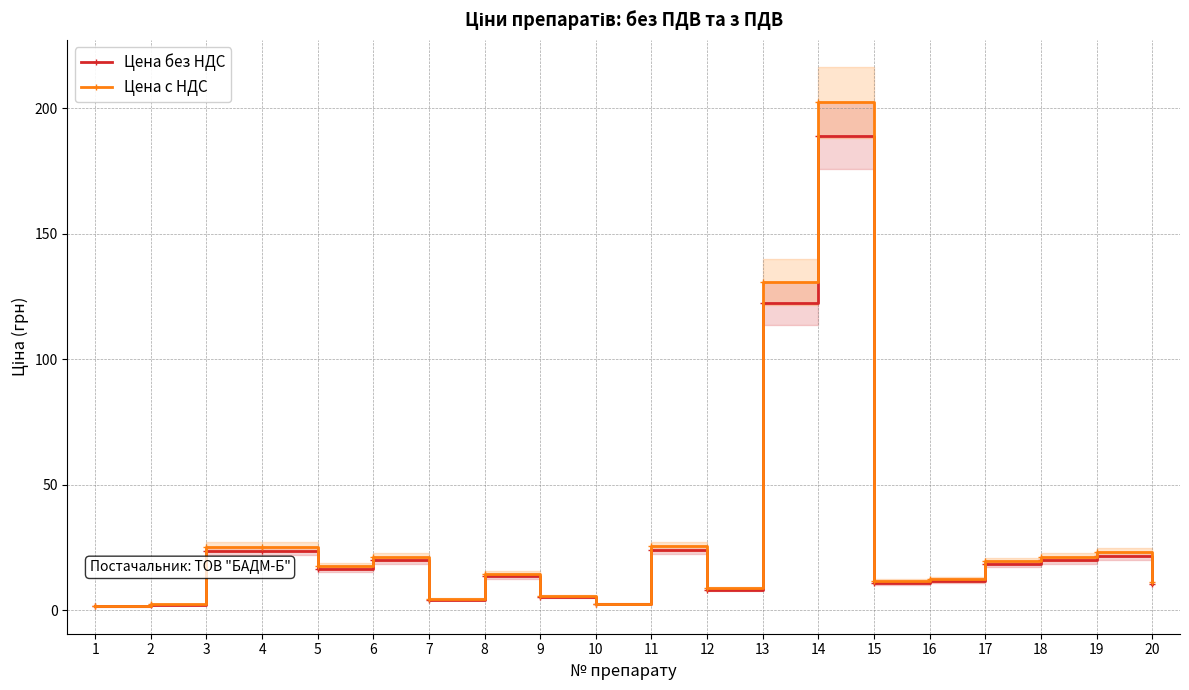

At which category does Цена с НДС reach its first local peak?

6